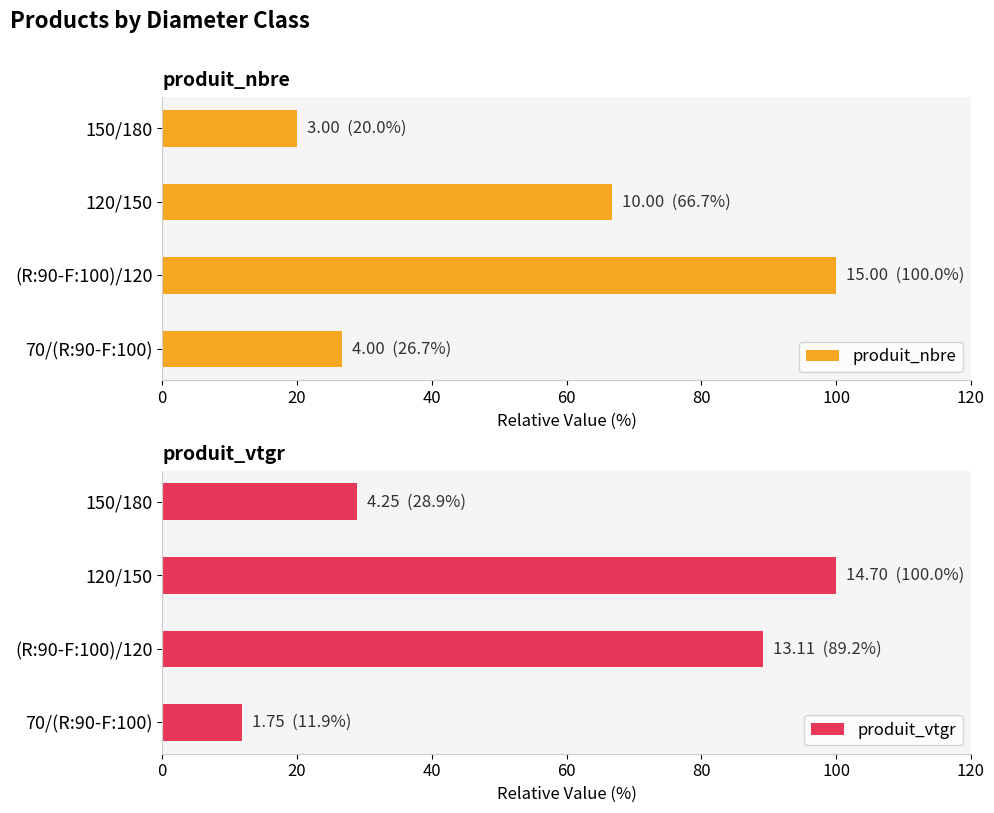

Rank the series by their average value, from lowest to highest.

produit_nbre, produit_vtgr